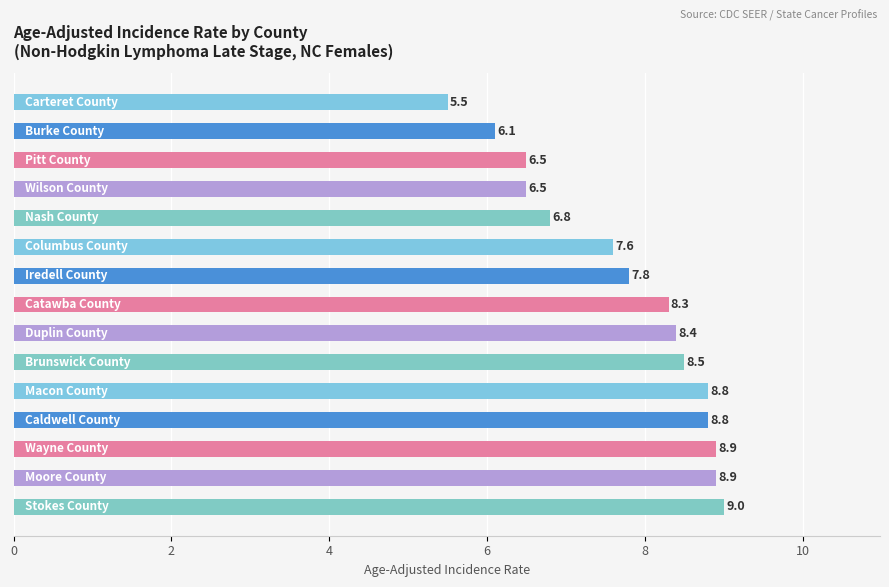

What is the value of the 1st bar from the top?

5.5